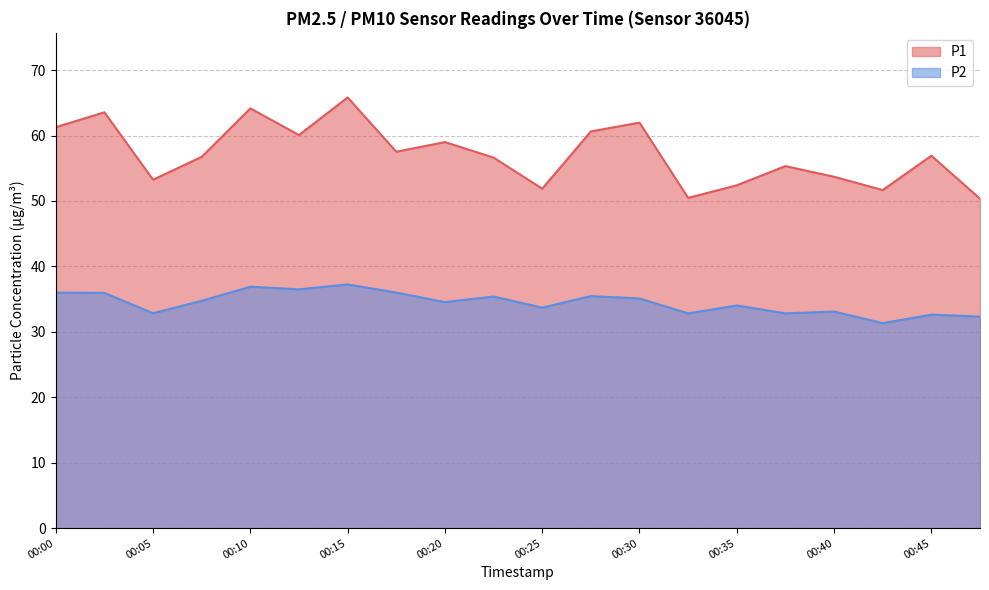

At which category does P2 reach its first local valley?

00:05